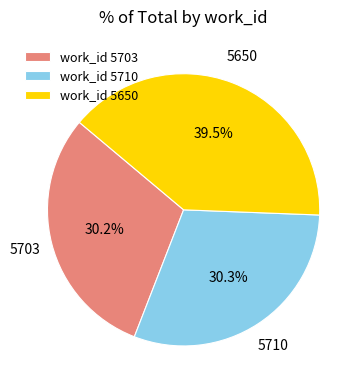

What percentage do work_id 5650 and work_id 5710 together represent?

69.8%